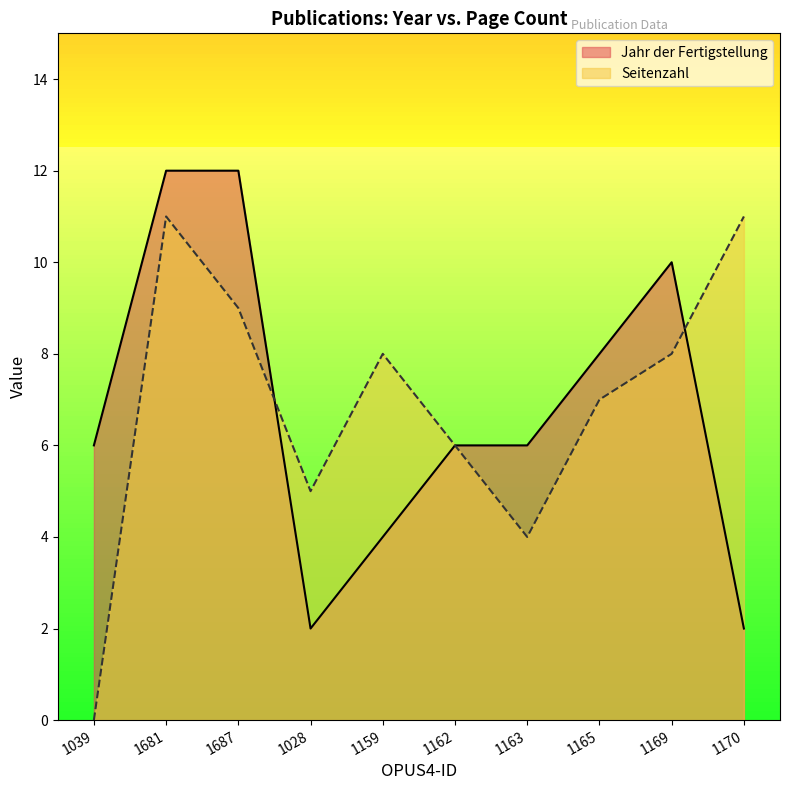

Does the chart display data point markers on the line(s)?

No